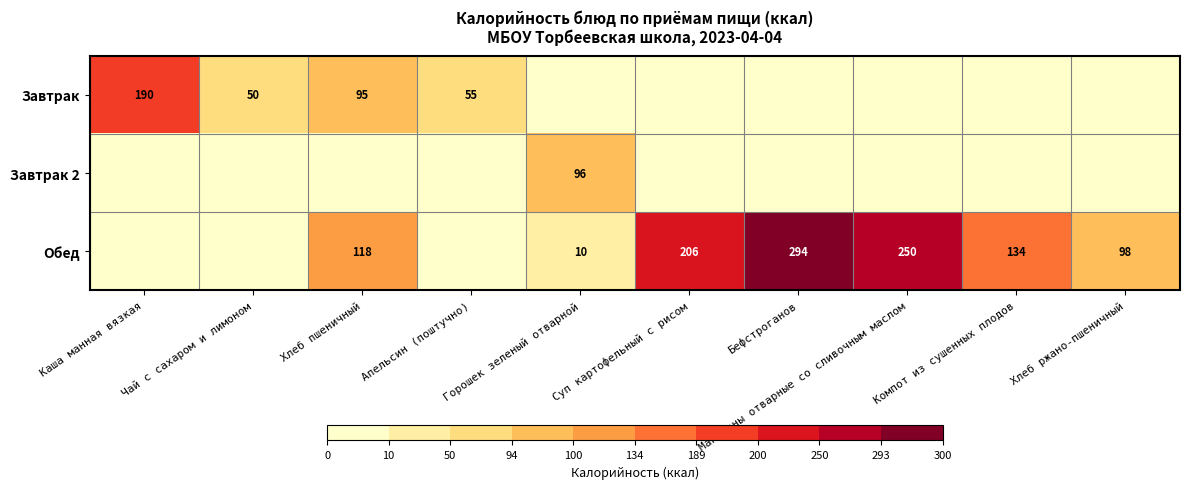

True or false: Завтрак has a value of 95 at Хлеб пшеничный.

True